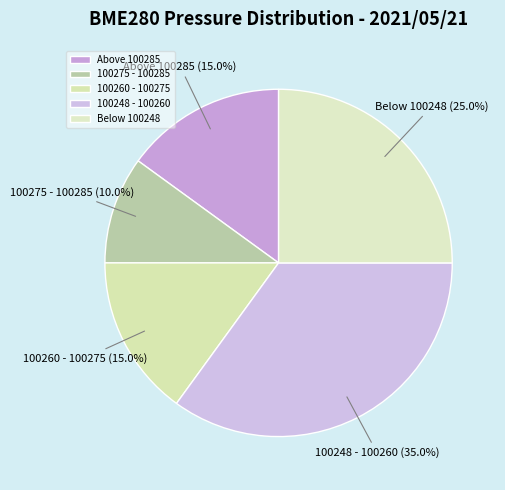

How many slices are in this pie chart?

5